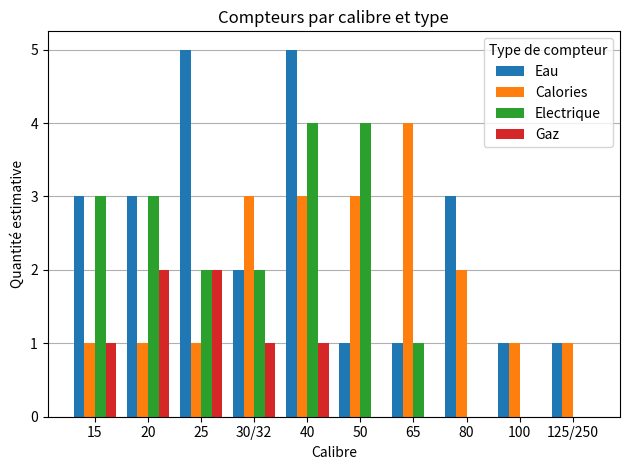

What is the sum of all Gaz values?

7